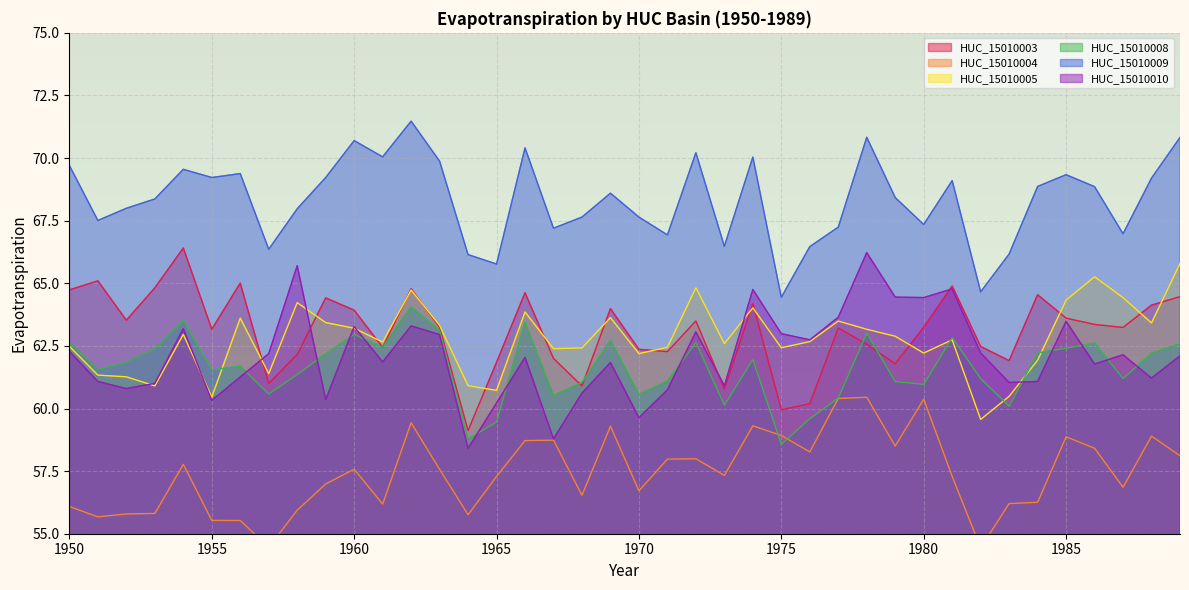

Reading right to left, extract all data points from this chart.

HUC_15010003: 1989=64.5	1988=64.1	1987=63.2	1986=63.4	1985=63.6	1984=64.5	1983=61.9	1982=62.5	1981=64.9	1980=63.2	1979=61.8	1978=62.6	1977=63.2	1976=60.2	1975=59.9	1974=64.2	1973=60.8	1972=63.5	1971=62.3	1970=62.4	1969=64.0	1968=60.9	1967=62.0	1966=64.6	1965=61.8	1964=59.1	1963=63.2	1962=64.8	1961=62.4	1960=63.9	1959=64.4	1958=62.2	1957=61.0	1956=65.0	1955=63.2	1954=66.4	1953=64.8	1952=63.5	1951=65.1	1950=64.7
HUC_15010004: 1989=58.1	1988=58.9	1987=56.9	1986=58.4	1985=58.9	1984=56.3	1983=56.2	1982=54.4	1981=57.3	1980=60.4	1979=58.5	1978=60.4	1977=60.4	1976=58.3	1975=58.9	1974=59.3	1973=57.3	1972=58.0	1971=58.0	1970=56.7	1969=59.3	1968=56.5	1967=58.7	1966=58.7	1965=57.3	1964=55.8	1963=57.6	1962=59.4	1961=56.2	1960=57.6	1959=57.0	1958=55.9	1957=54.5	1956=55.5	1955=55.5	1954=57.8	1953=55.8	1952=55.8	1951=55.7	1950=56.1
HUC_15010005: 1989=65.8	1988=63.4	1987=64.4	1986=65.3	1985=64.3	1984=61.9	1983=60.5	1982=59.6	1981=62.7	1980=62.2	1979=62.9	1978=63.2	1977=63.5	1976=62.7	1975=62.4	1974=64.0	1973=62.6	1972=64.8	1971=62.4	1970=62.2	1969=63.6	1968=62.4	1967=62.4	1966=63.9	1965=60.7	1964=60.9	1963=63.3	1962=64.7	1961=62.7	1960=63.2	1959=63.4	1958=64.2	1957=61.4	1956=63.6	1955=60.5	1954=63.0	1953=60.9	1952=61.3	1951=61.3	1950=62.5
HUC_15010008: 1989=62.6	1988=62.2	1987=61.2	1986=62.6	1985=62.4	1984=62.2	1983=60.1	1982=61.2	1981=62.8	1980=61.0	1979=61.1	1978=63.0	1977=60.4	1976=59.6	1975=58.6	1974=62.0	1973=60.1	1972=62.6	1971=61.1	1970=60.6	1969=62.7	1968=61.0	1967=60.5	1966=63.4	1965=59.5	1964=58.8	1963=63.1	1962=64.1	1961=62.4	1960=63.0	1959=62.2	1958=61.4	1957=60.6	1956=61.7	1955=61.5	1954=63.5	1953=62.4	1952=61.9	1951=61.6	1950=62.6
HUC_15010009: 1989=70.8	1988=69.2	1987=67.0	1986=68.9	1985=69.3	1984=68.9	1983=66.2	1982=64.7	1981=69.1	1980=67.3	1979=68.4	1978=70.8	1977=67.2	1976=66.5	1975=64.4	1974=70.0	1973=66.5	1972=70.2	1971=66.9	1970=67.6	1969=68.6	1968=67.6	1967=67.2	1966=70.4	1965=65.8	1964=66.1	1963=69.9	1962=71.5	1961=70.0	1960=70.7	1959=69.2	1958=68.0	1957=66.4	1956=69.4	1955=69.2	1954=69.5	1953=68.4	1952=68.0	1951=67.5	1950=69.7
HUC_15010010: 1989=62.1	1988=61.2	1987=62.1	1986=61.8	1985=63.5	1984=61.1	1983=61.0	1982=62.2	1981=64.8	1980=64.4	1979=64.4	1978=66.2	1977=63.6	1976=62.7	1975=63.0	1974=64.8	1973=60.9	1972=63.1	1971=60.7	1970=59.6	1969=61.8	1968=60.6	1967=58.8	1966=62.0	1965=60.2	1964=58.4	1963=63.0	1962=63.3	1961=61.9	1960=63.3	1959=60.4	1958=65.7	1957=62.2	1956=61.3	1955=60.3	1954=63.2	1953=61.0	1952=60.8	1951=61.1	1950=62.3